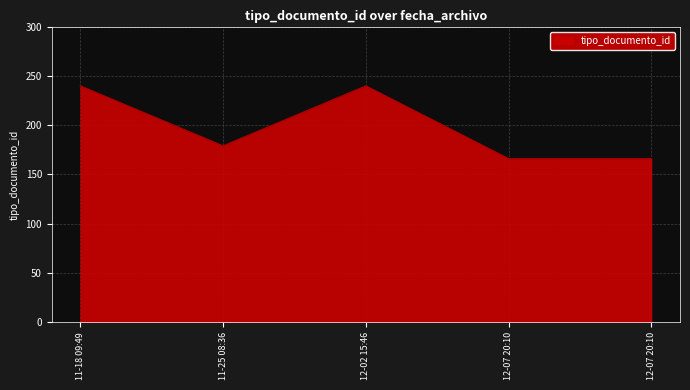

Does the chart display data point markers on the line(s)?

No